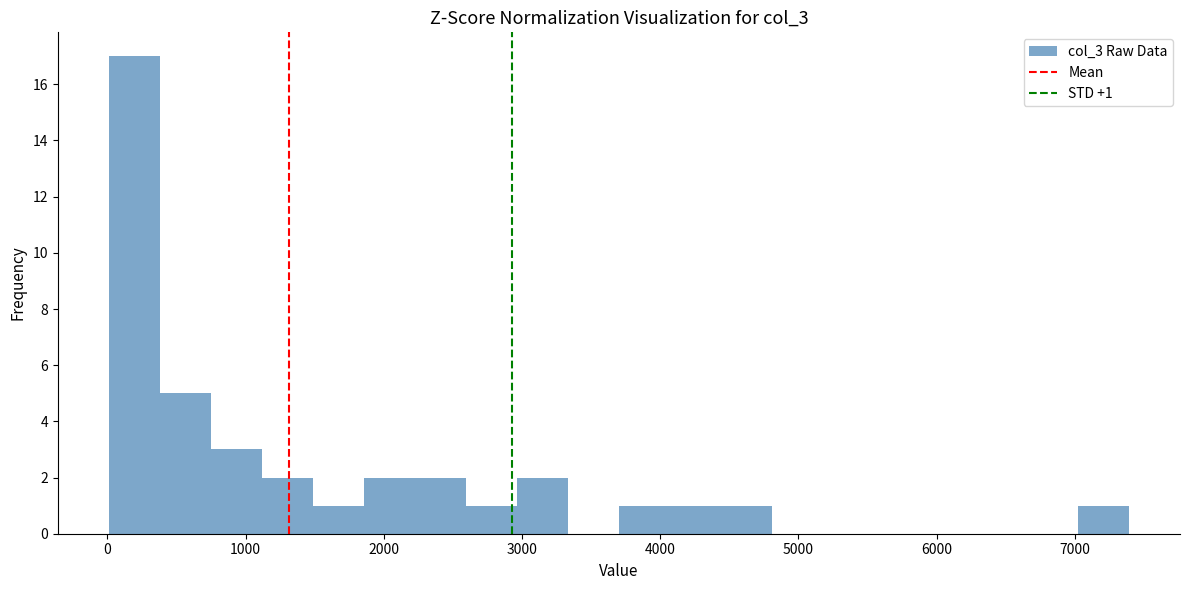

Around what value on the x-axis is the tallest bar? Give the approximate position of its centre, as read against the axis.

200